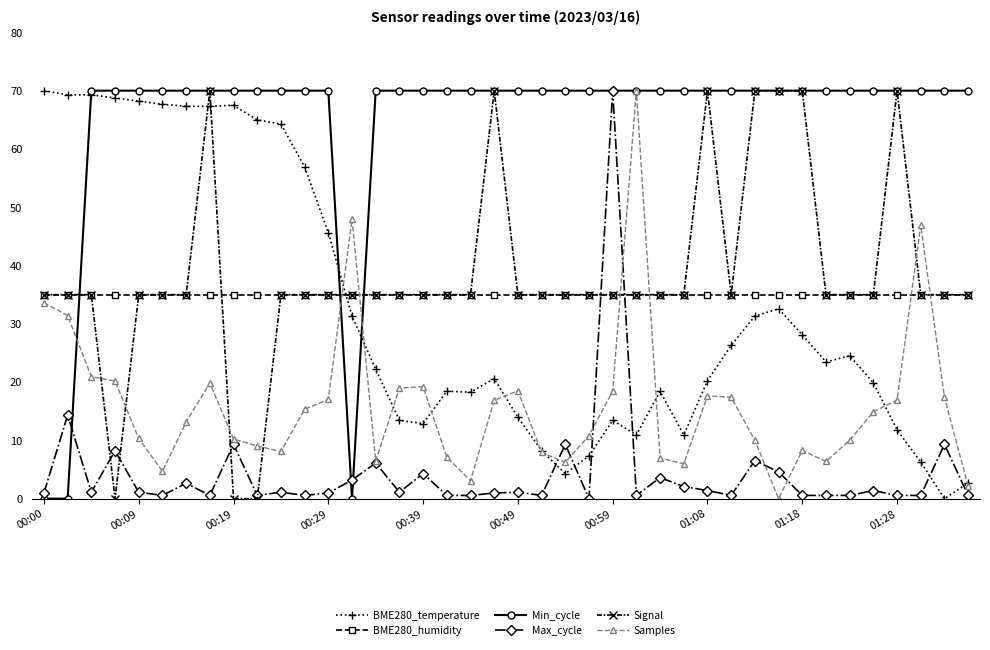

What is the maximum value for BME280_temperature?

70.0